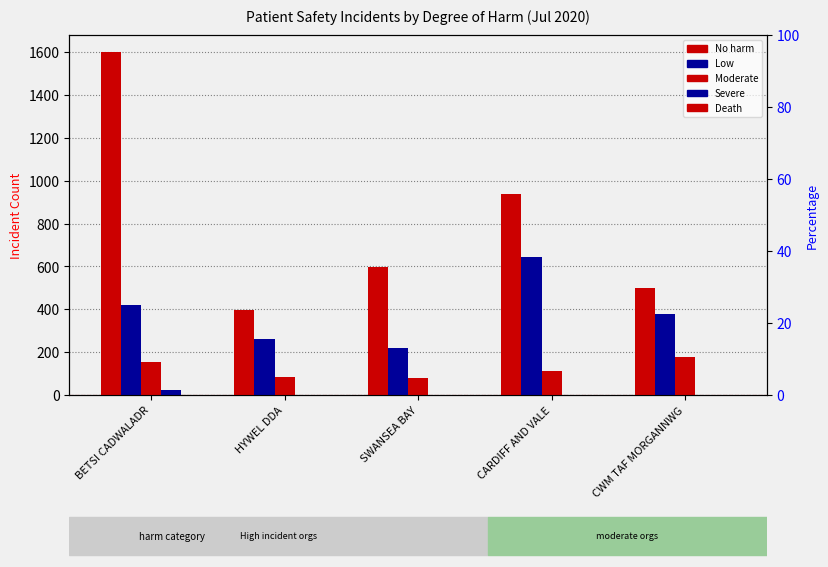

What is the difference between the Low values at CARDIFF AND VALE and BETSI CADWALADR?

227